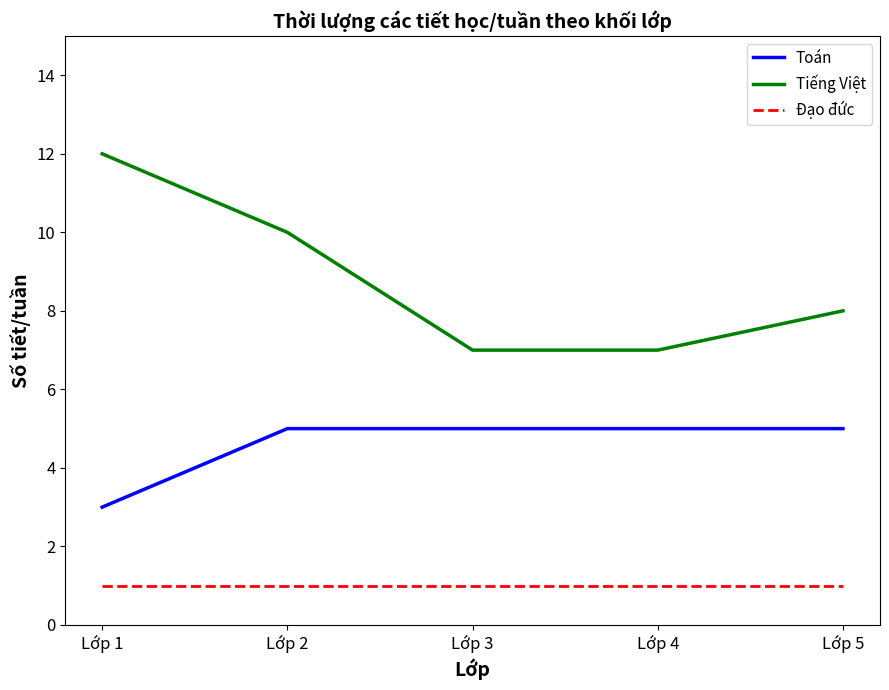

Is this an area chart (filled region under the line)?

No